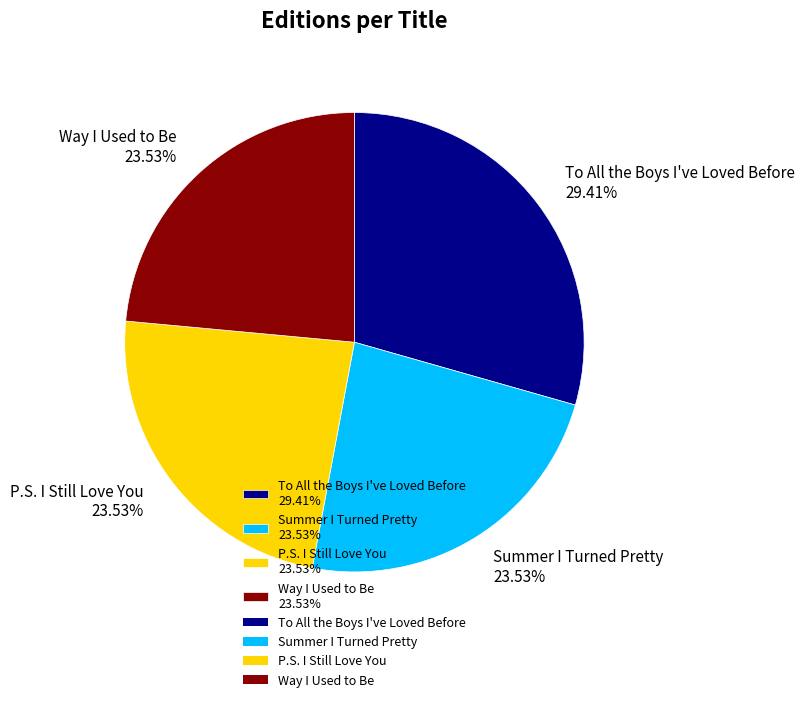

Is it true that P.S. I Still Love You is 29% of the pie?

False